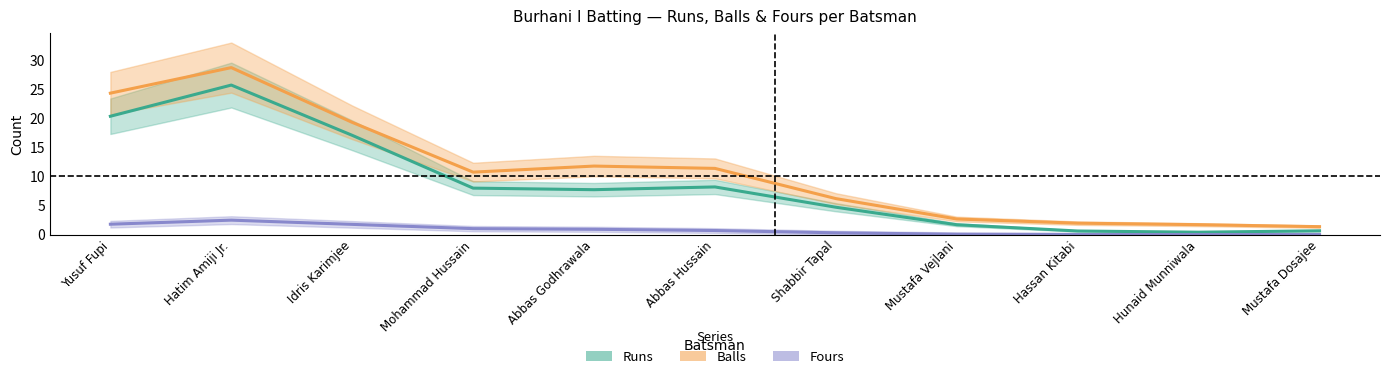

How many positive values does the Fours series have?

10